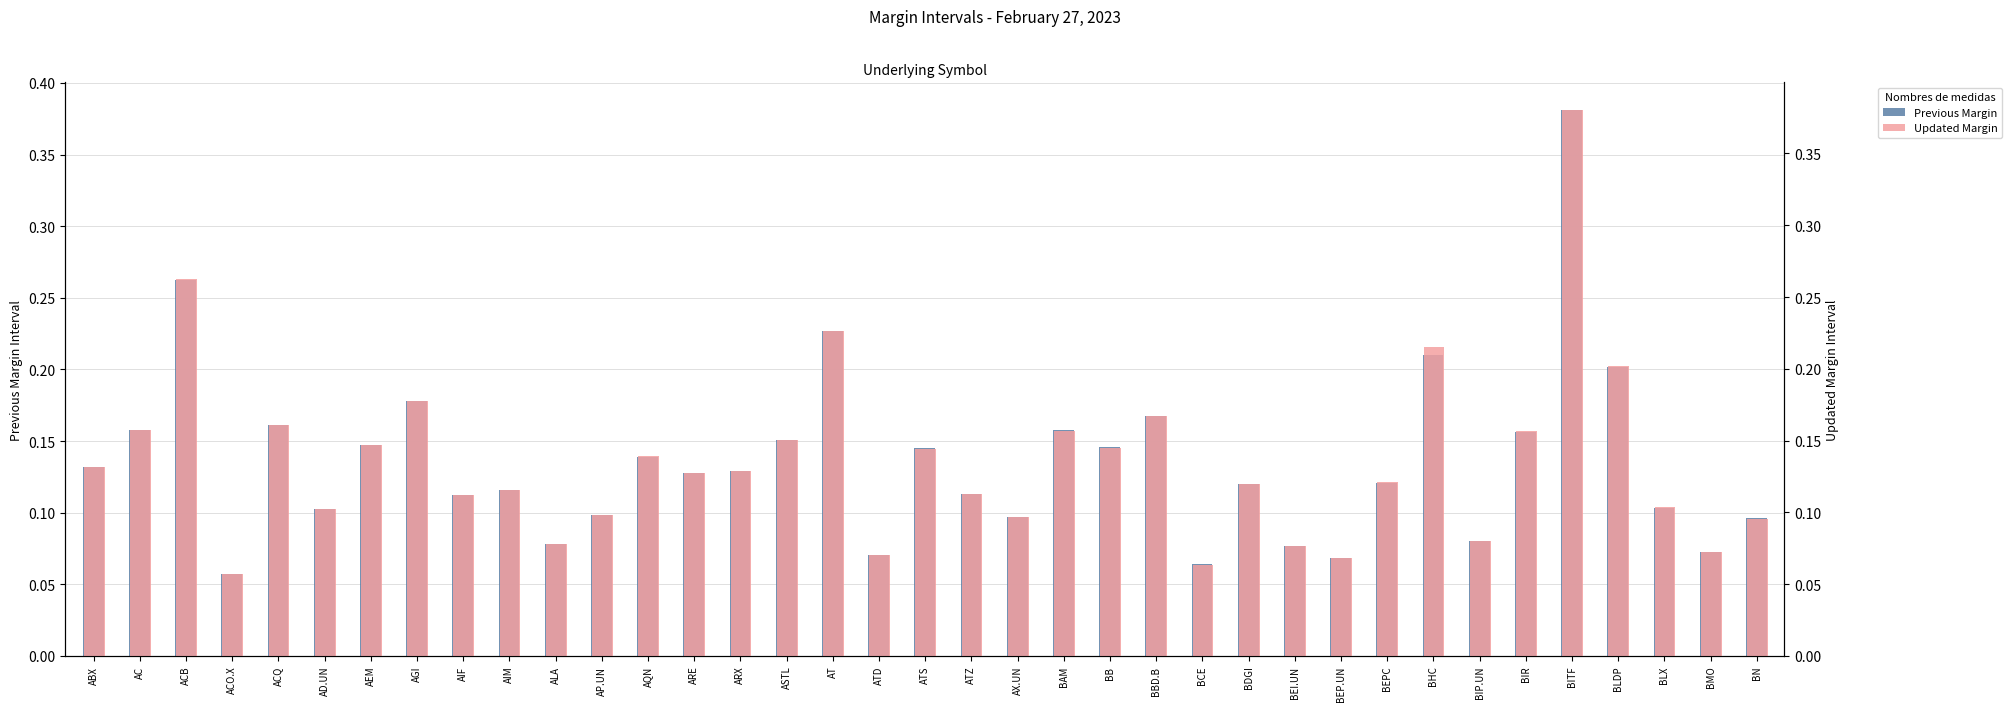

What are all the series names shown in the legend?

Previous Margin, Updated Margin